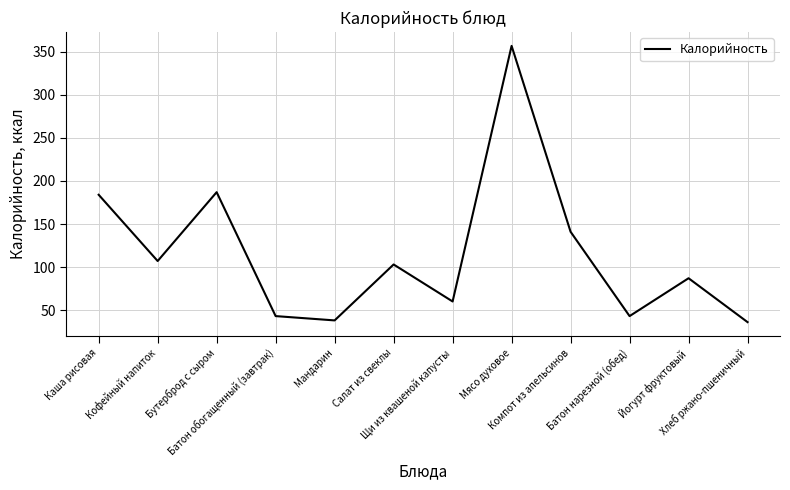

What is the sum of the values at Мясо духовое and Йогурт фруктовый?

444